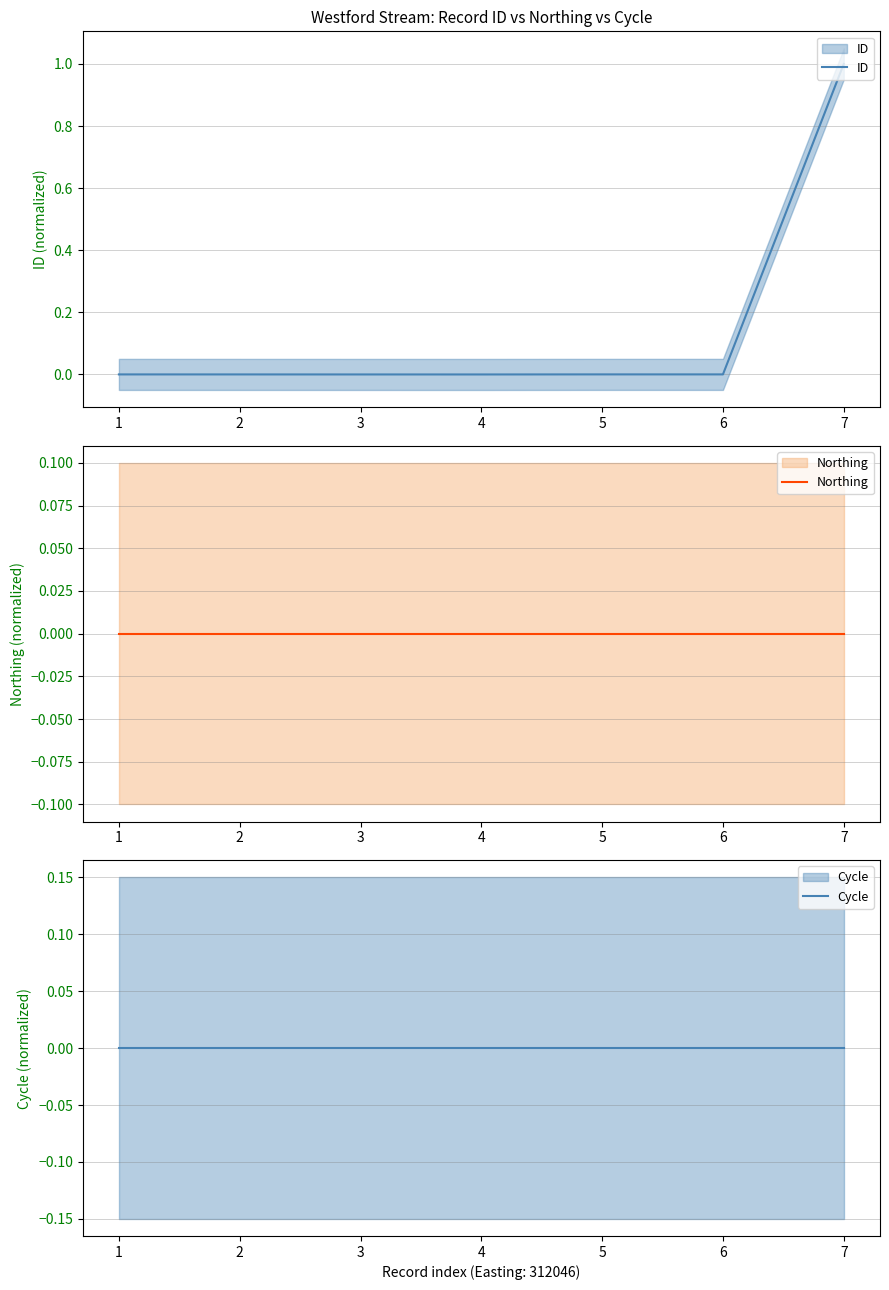

At 2, list the series in order from smallest to largest.

Northing, Cycle, ID